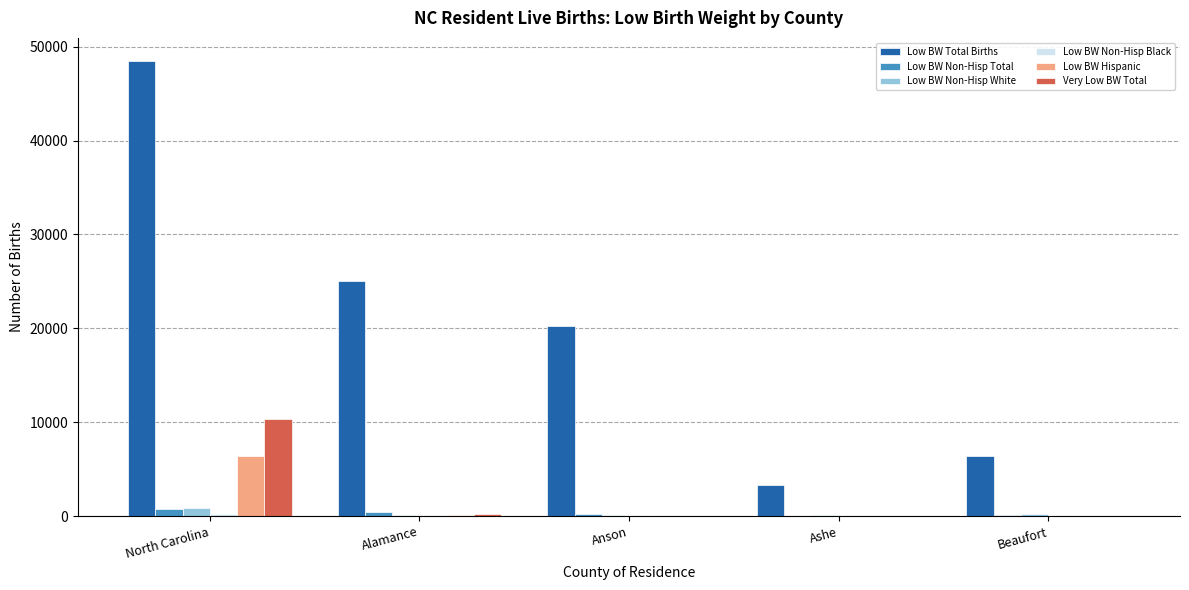

At which category does the chart reach its peak across all series?

North Carolina